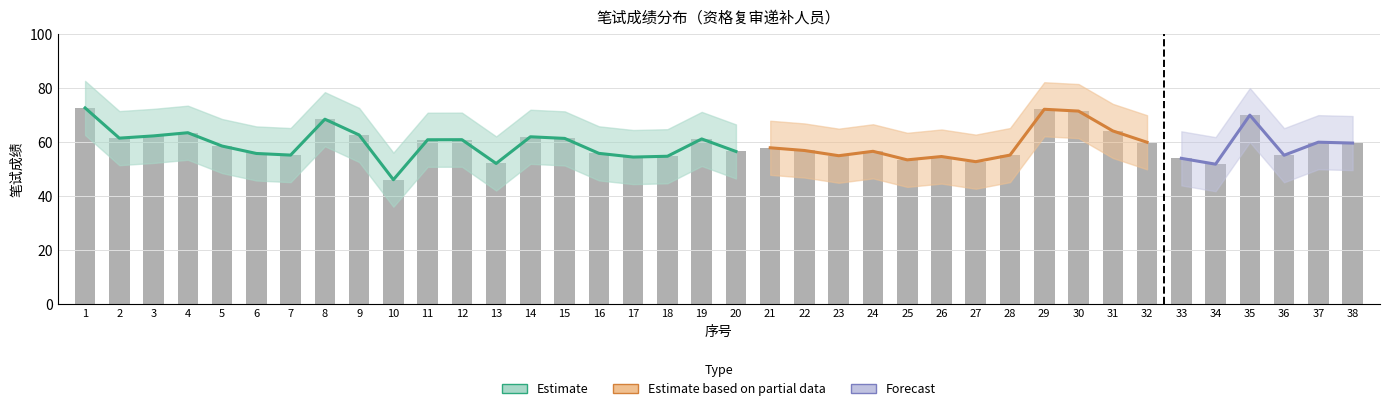

The lower series shows 22.5 at 13. True or false?

False